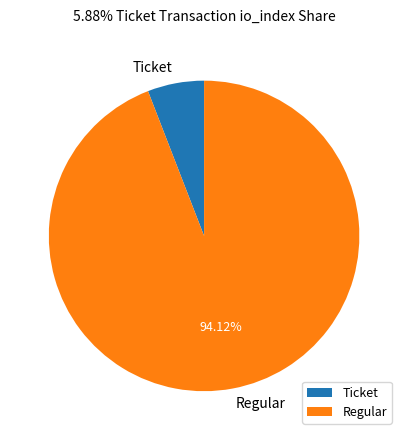

Do Ticket and Regular together represent more than half of the pie?

Yes